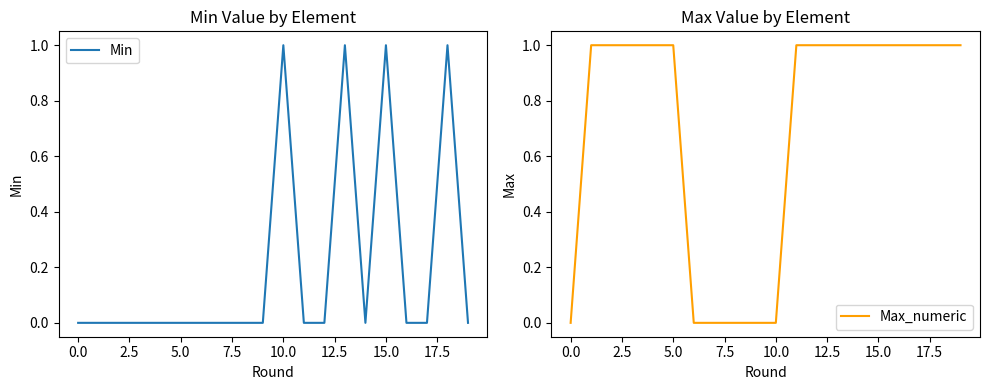

What is the sum of the Min values at 10 and 18?

2